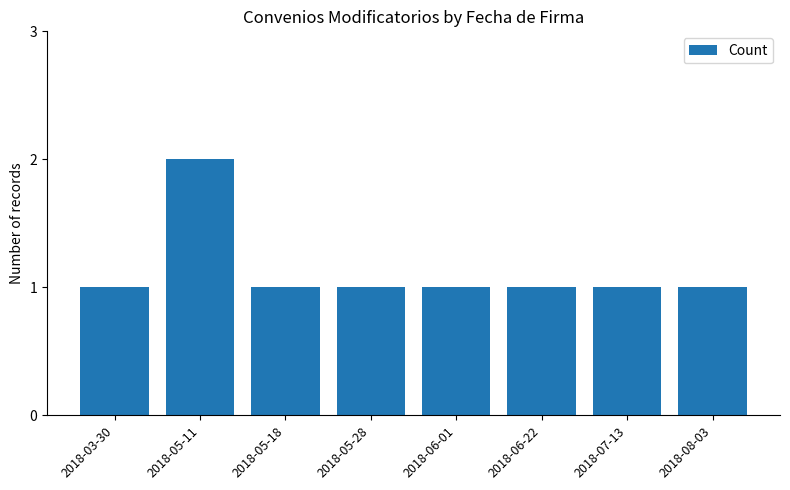

Which category has the highest value across all series?

2018-05-11